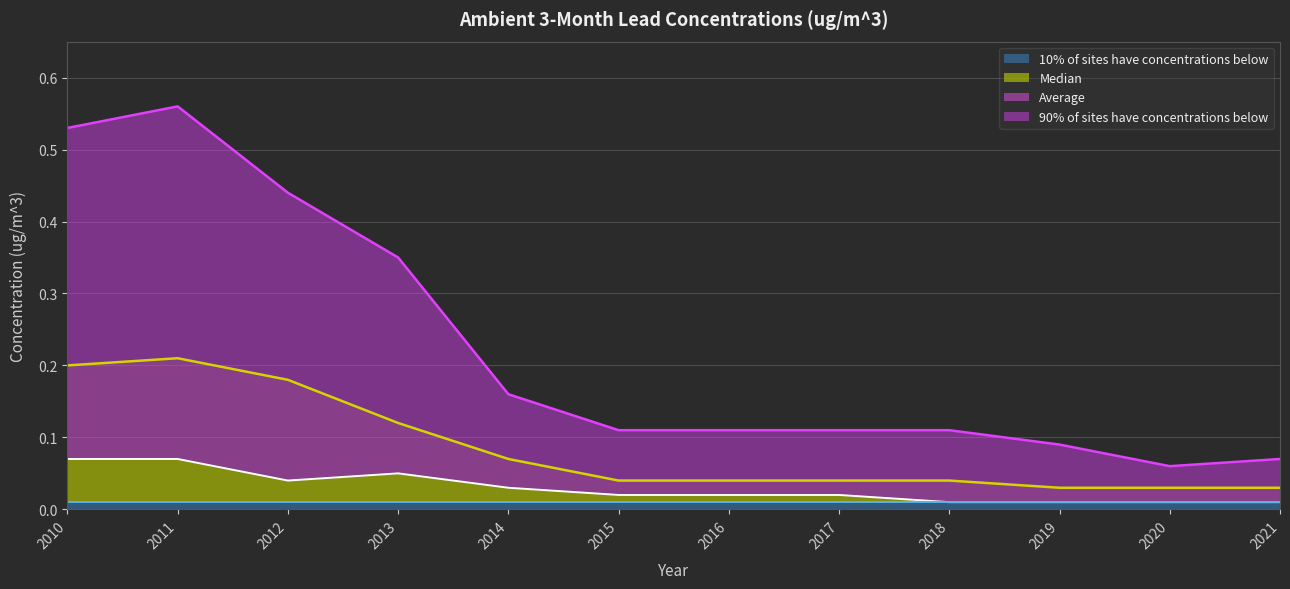

What are all the series names shown in the legend?

10% of sites have concentrations below, Median, Average, 90% of sites have concentrations below